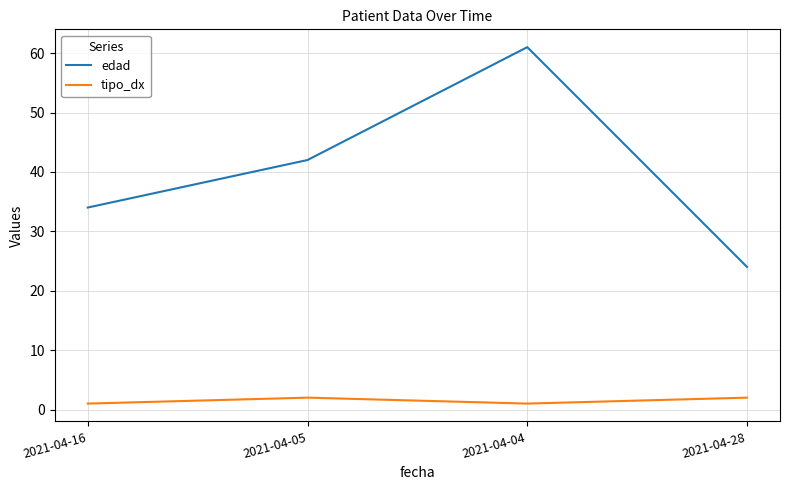

True or false: tipo_dx and edad intersect in this chart.

False